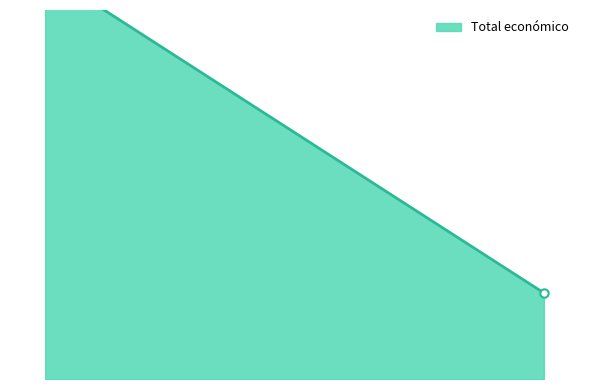

At which category does the data reach its first local peak?

2017